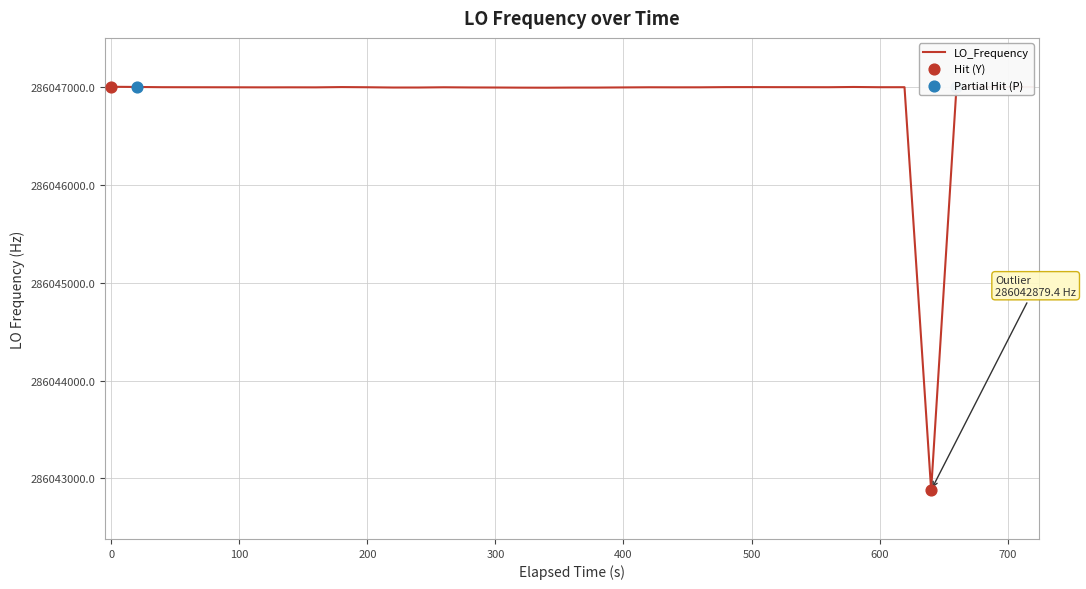

What is the difference between the maximum and minimum values?

4124.9